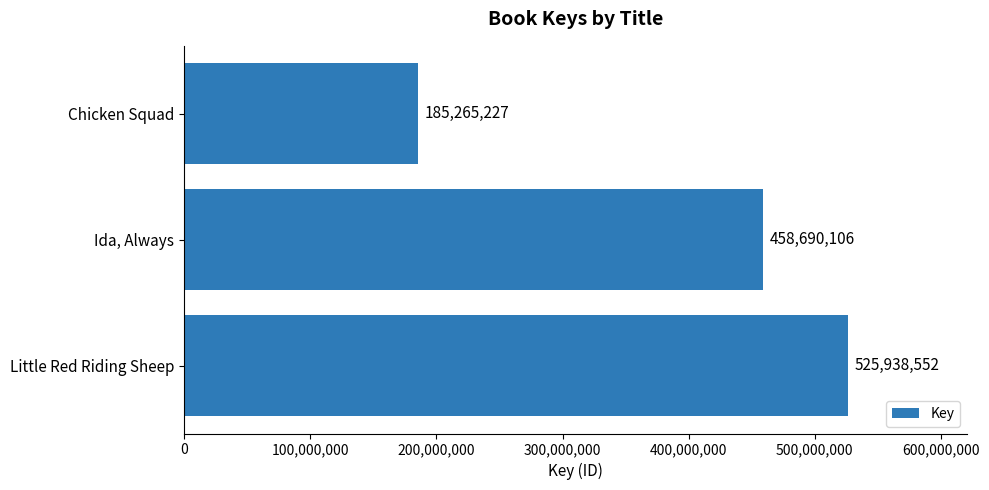

Reading bottom to top, what are all the values shown in this chart?

525938552	458690106	185265227